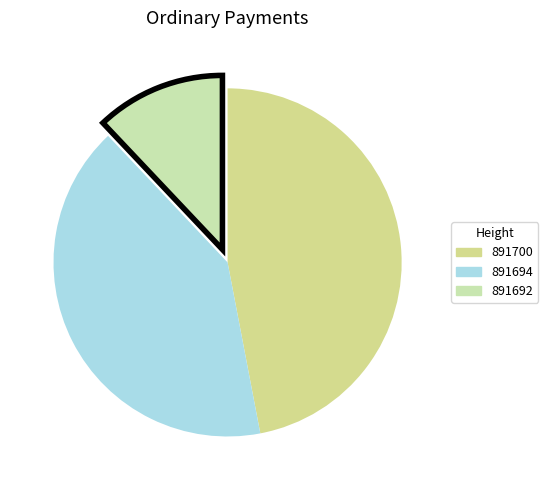

Does 891694 account for over 50% of the chart?

No